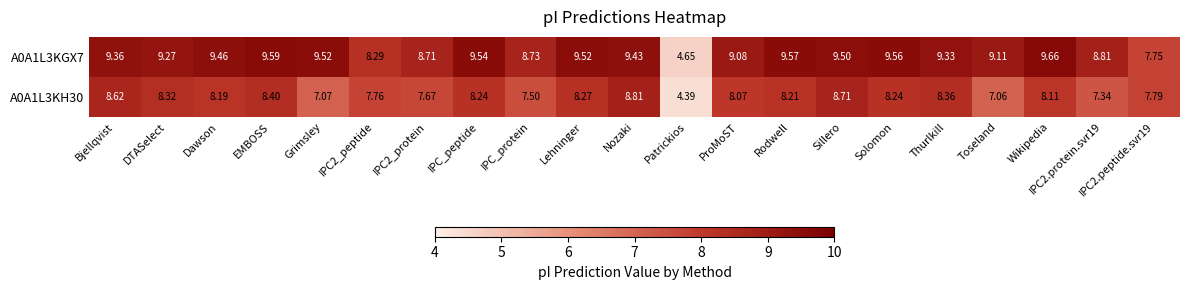

List the series in order of their peak value, lowest first.

A0A1L3KH30, A0A1L3KGX7